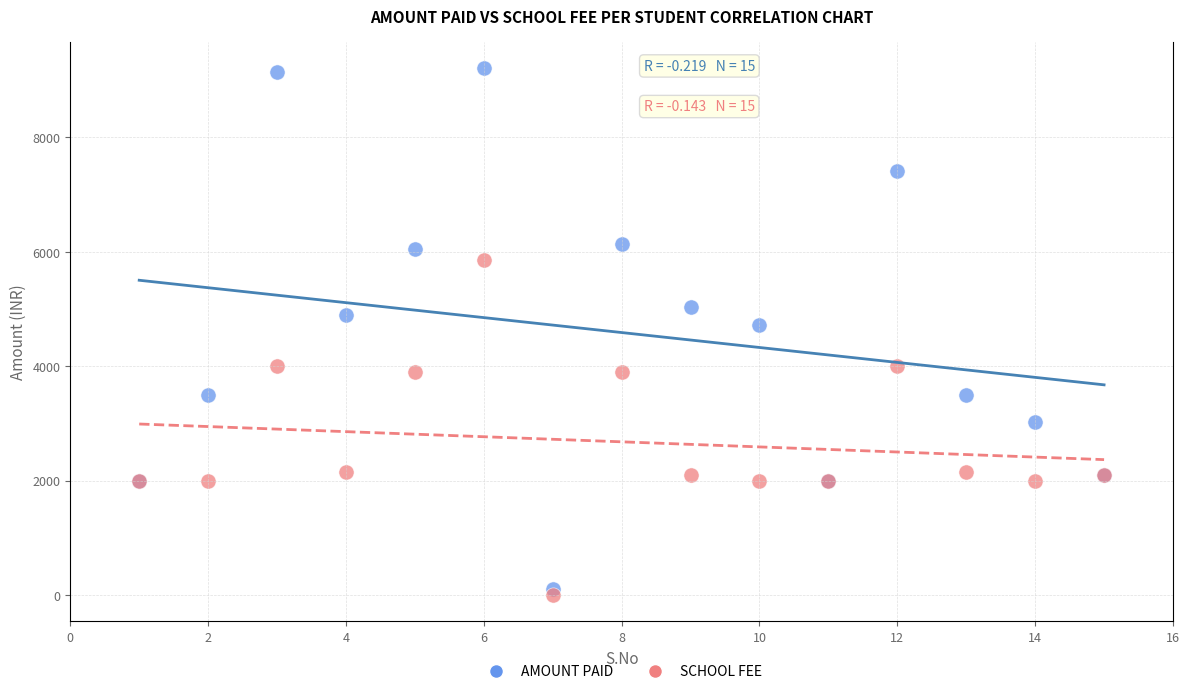

Across all series, what Y value is closest to 4605?

4720